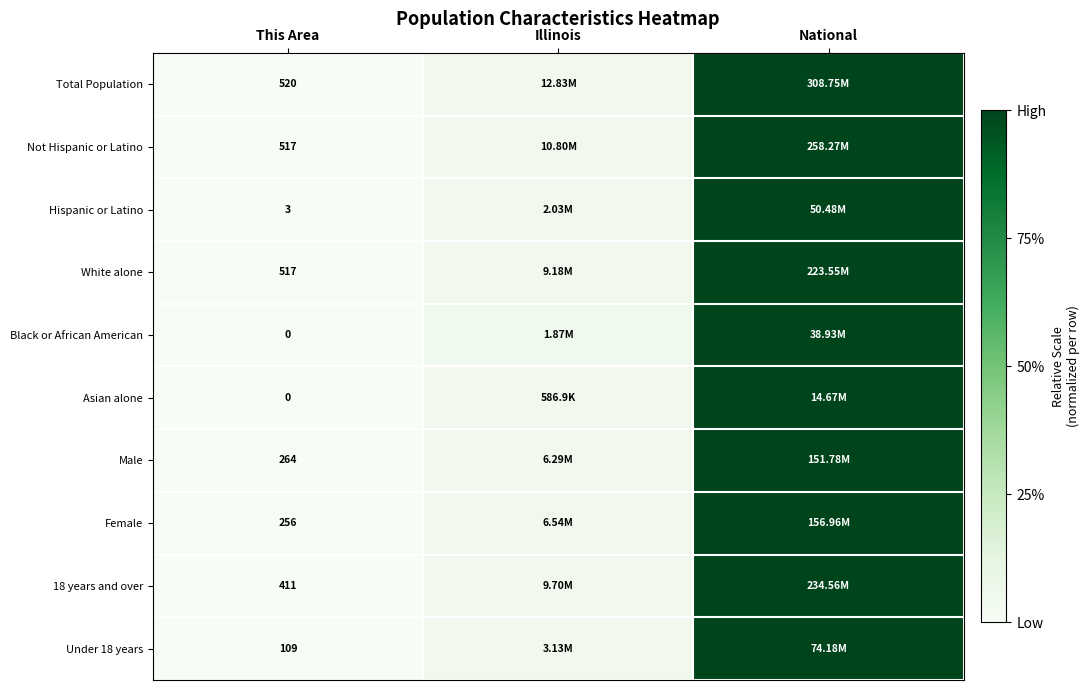

Between This Area and National, which is larger?

National